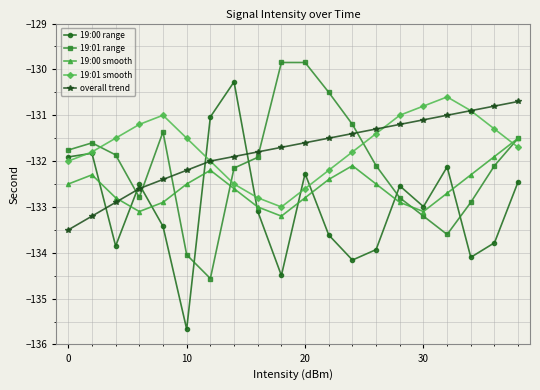

What is the value of the overall trend point at the 14th from the left?

-131.3